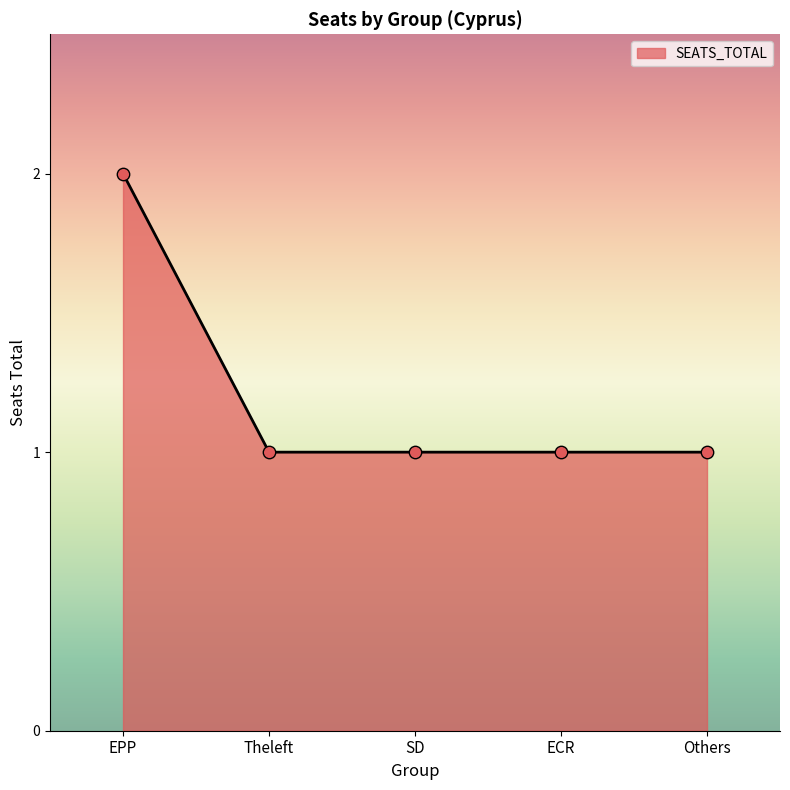

What is the ratio of the value at Others to the value at EPP?

0.5